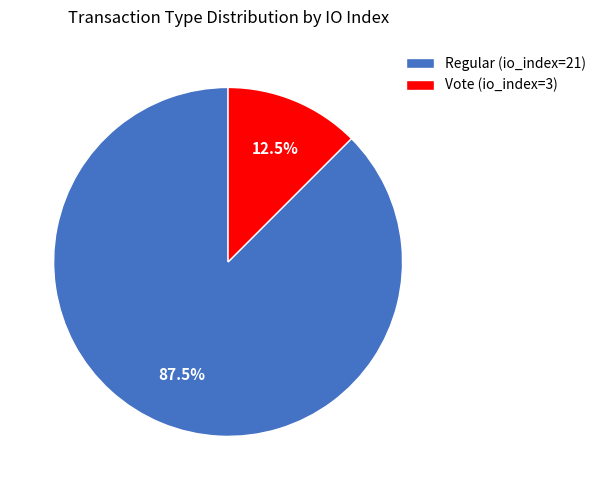

What is the ratio of the value at Vote (io_index=3) to the value at Regular (io_index=21)?

0.1